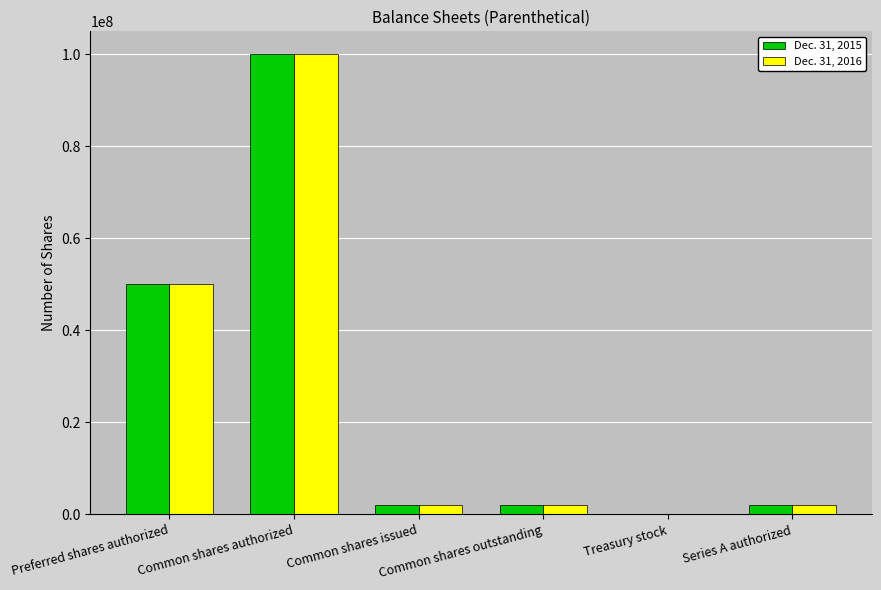

What is the total value across all series at Common shares issued?

4026397